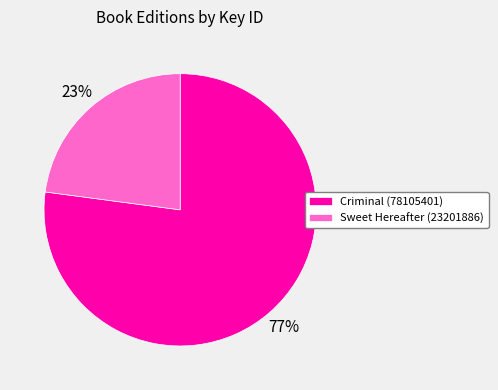

How many segments does this pie chart have?

2